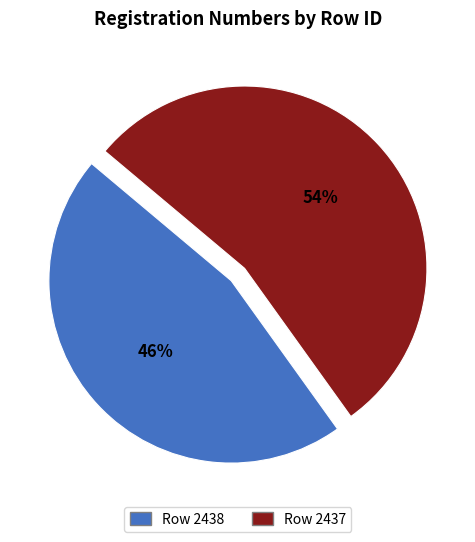

To the nearest percent, what is the difference between the largest and smallest slice percentages?

8%